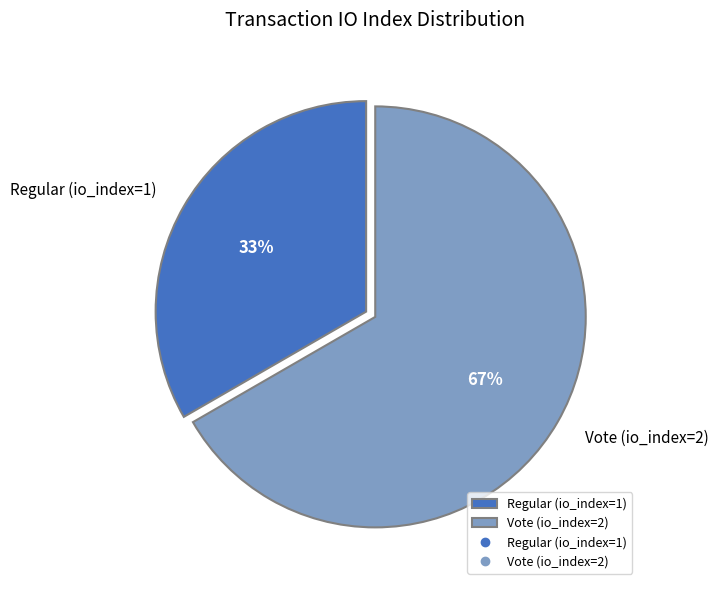

What is the majority slice?

Vote (io_index=2)